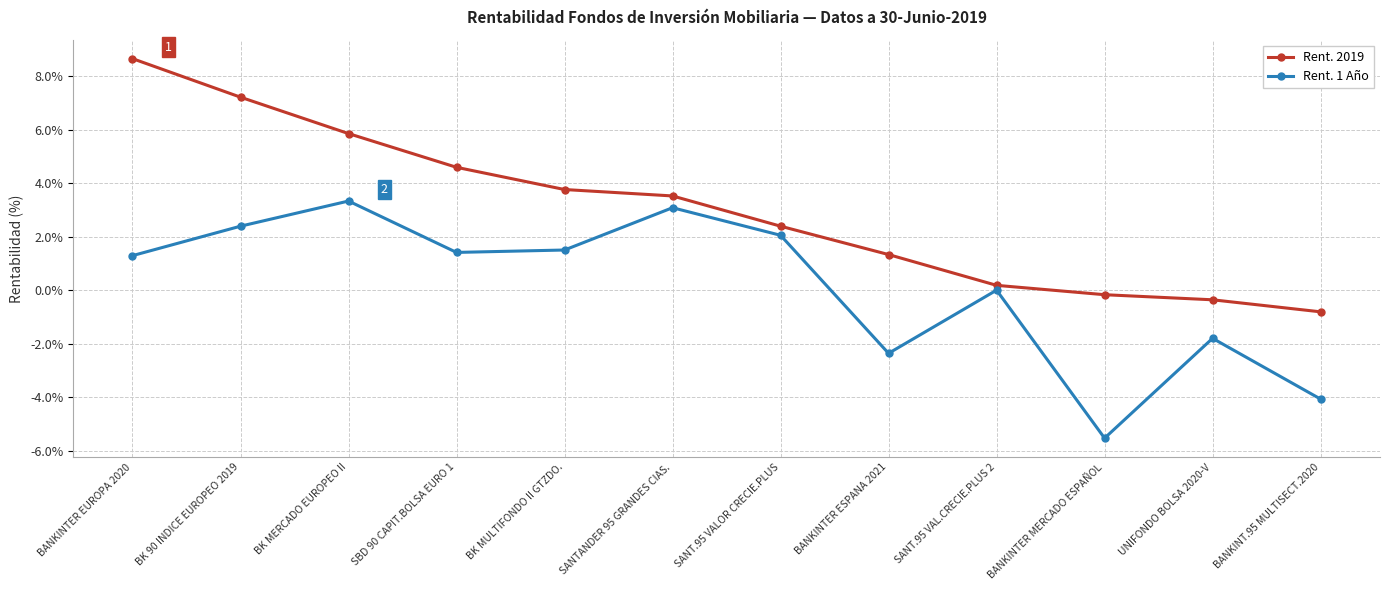

What is the total value across all series at UNIFONDO BOLSA 2020-V?

-2.2